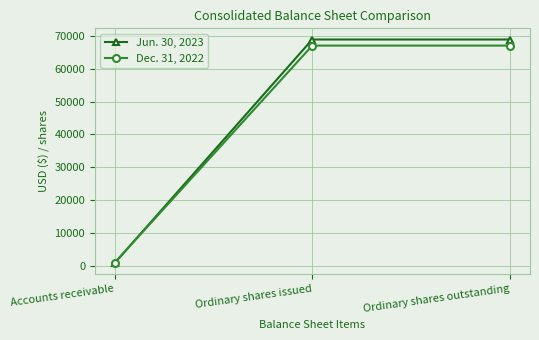

What is the difference between the highest and lowest values at Ordinary shares outstanding?

1856